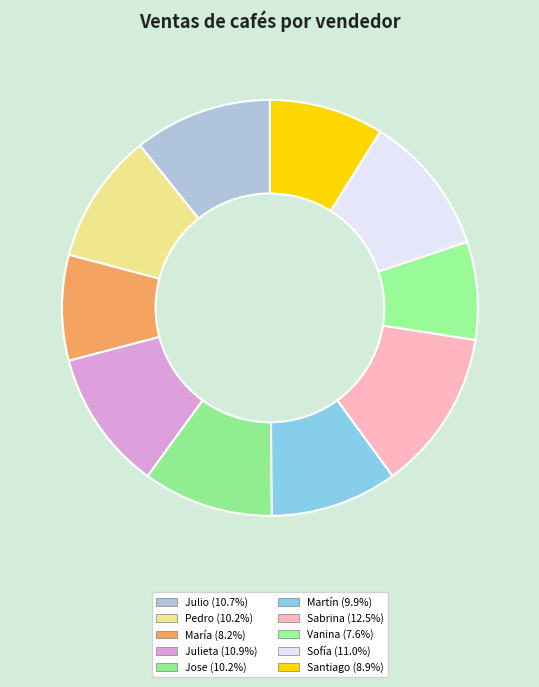

Is Pedro the majority of the pie?

No